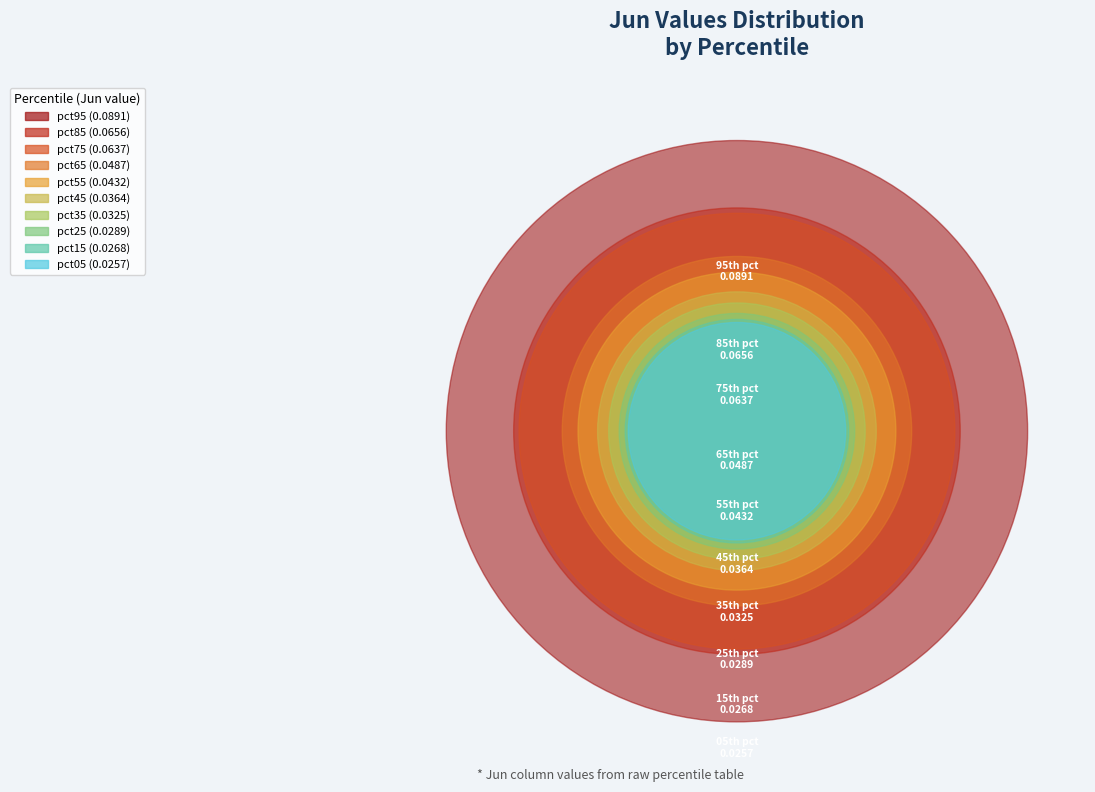

Rank the categories by value from highest to lowest.

pct95, pct85, pct75, pct65, pct55, pct45, pct35, pct25, pct15, pct05